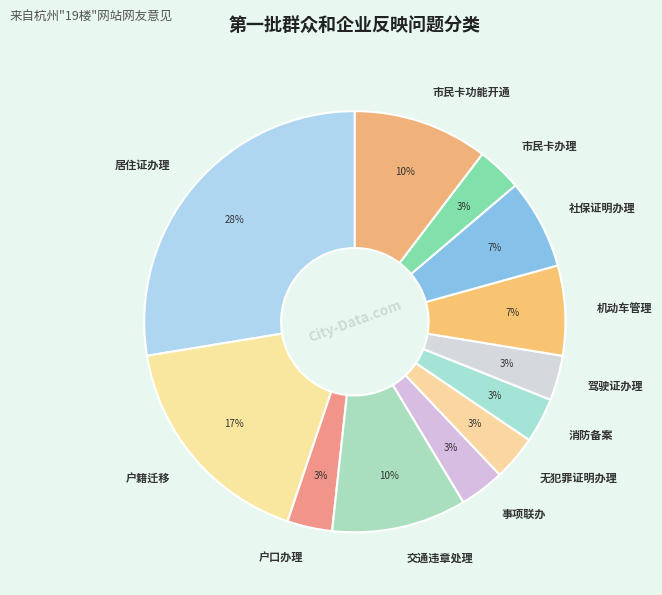

To the nearest percent, what is the average slice percentage?

8%